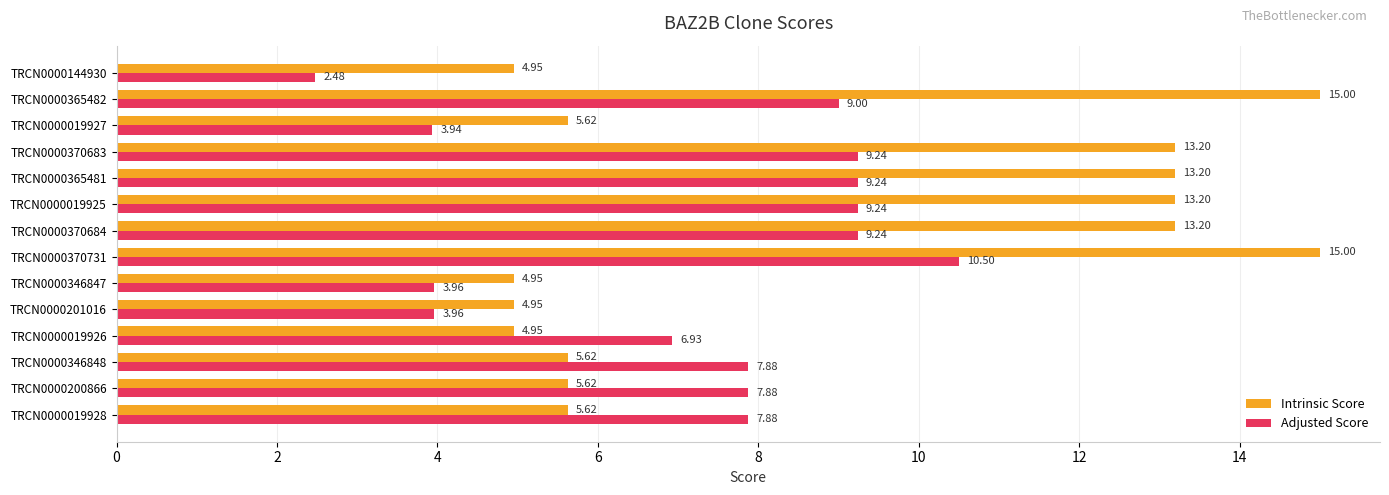

Which series has the largest range (max minus min)?

Intrinsic Score